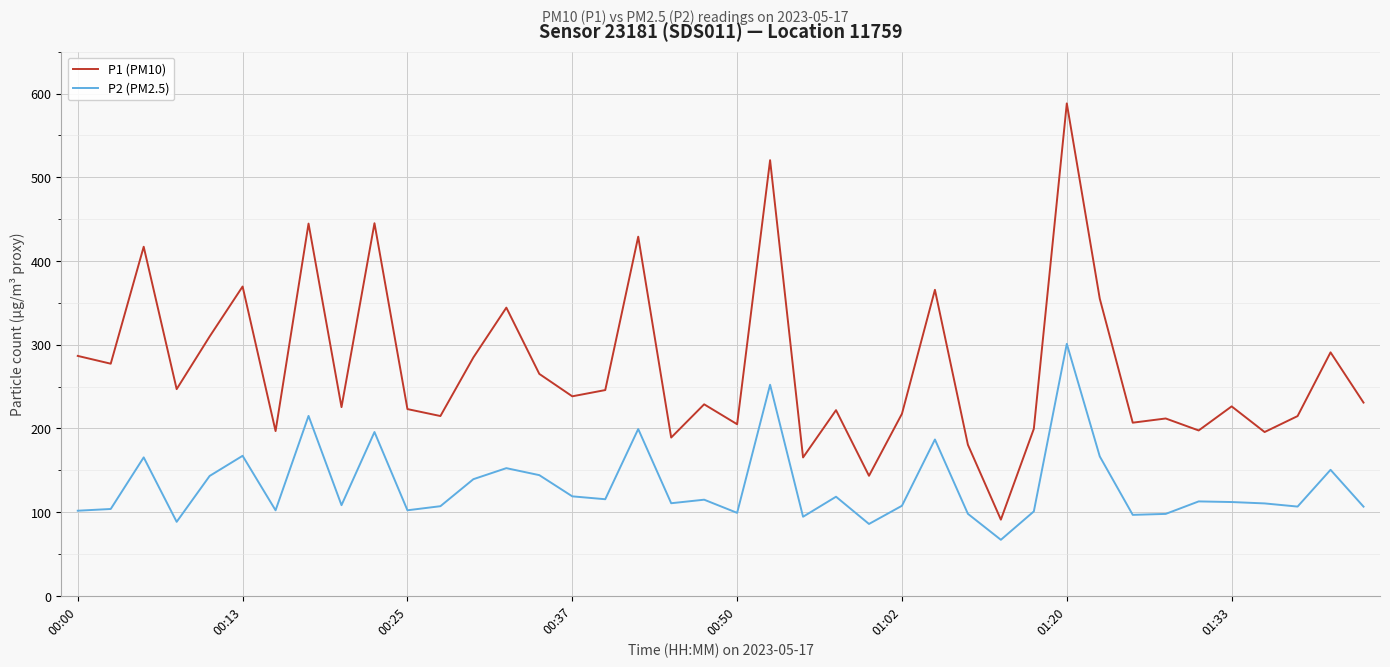

Which series has the widest spread of values?

P1 (PM10)